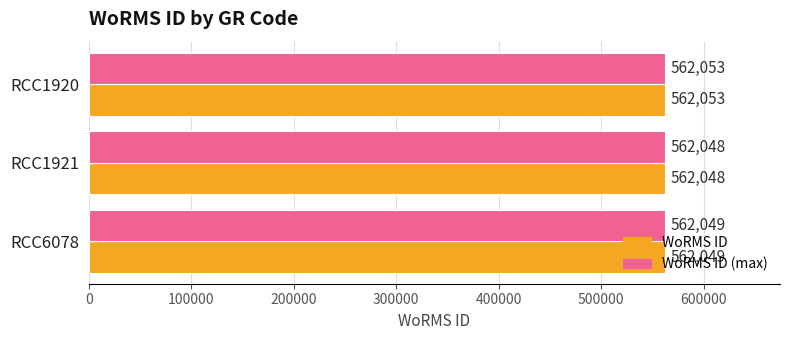

What is the sum of all WoRMS ID values?

1686150